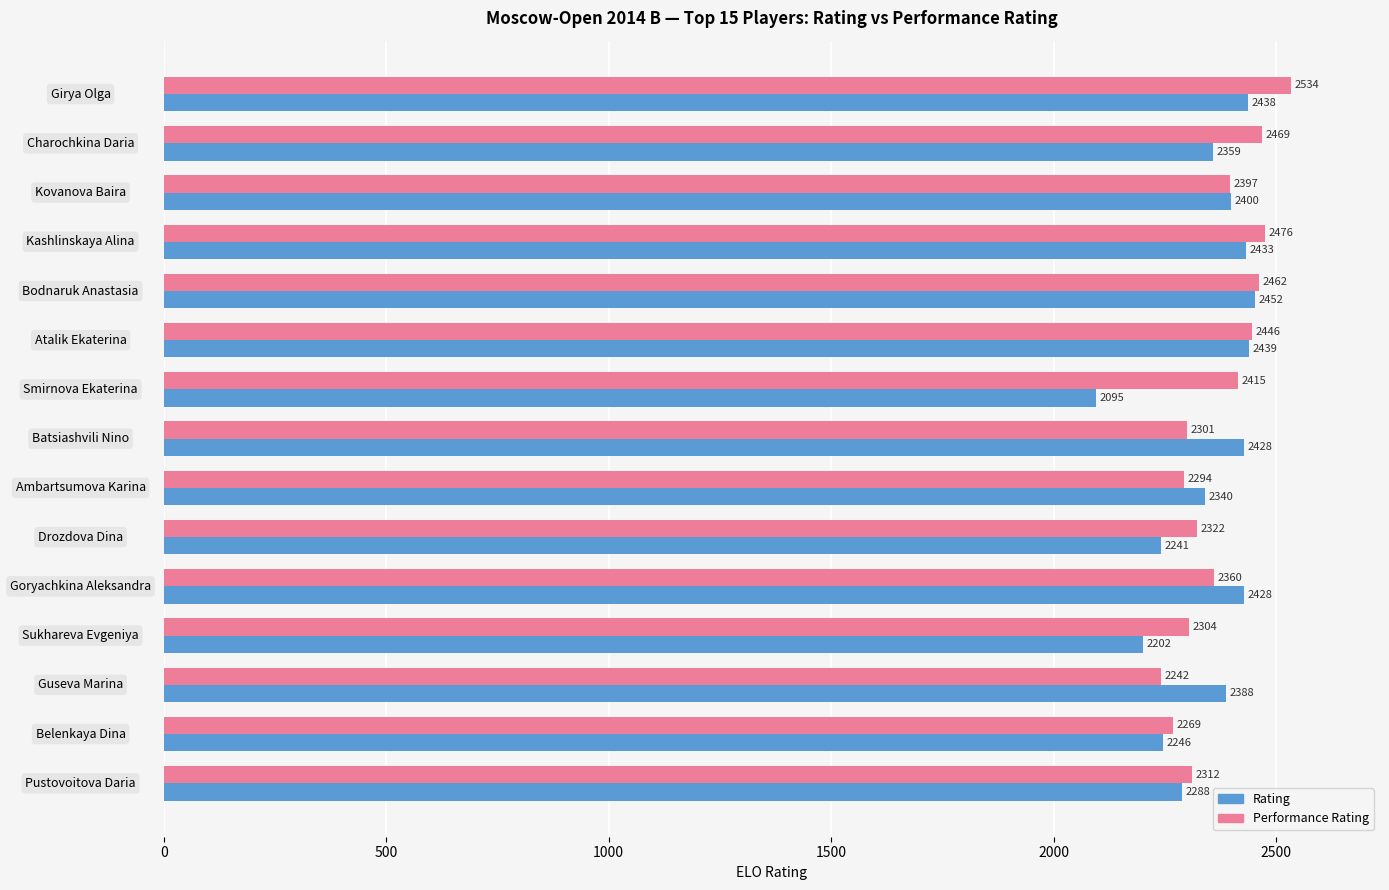

What is the sum of all Performance Rating values?

35603